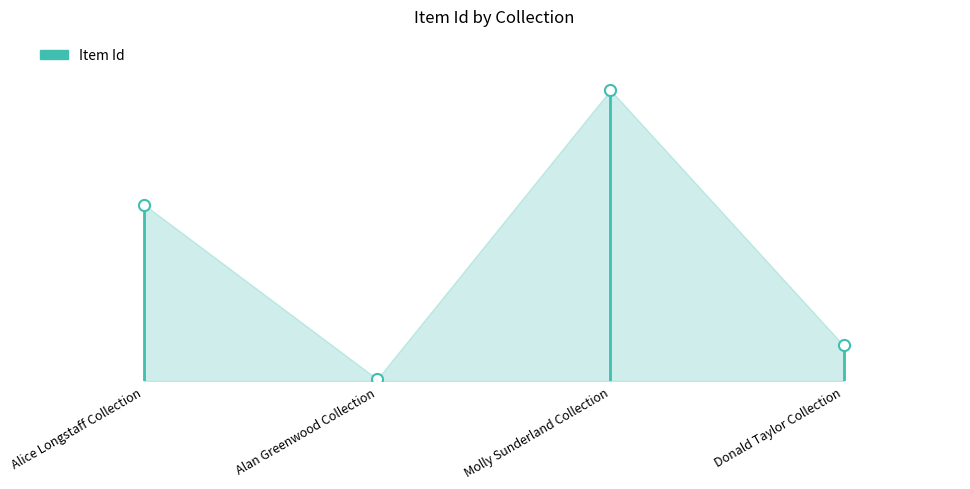

What position from the left is Alan Greenwood Collection?

2